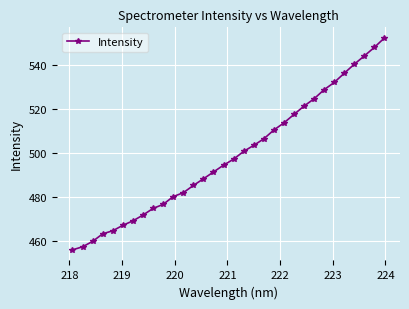

Count the number of data series in this chart.

1